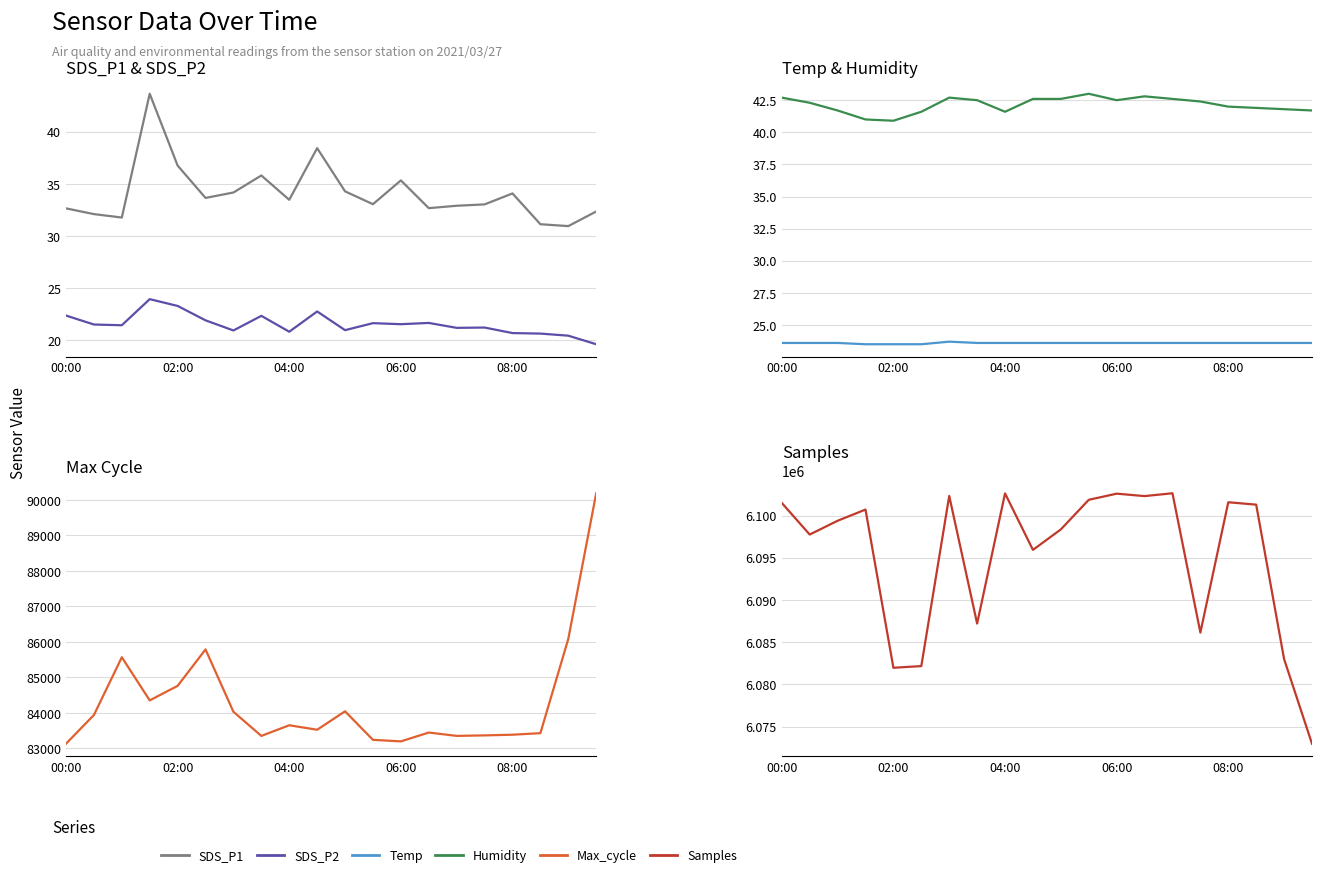

List the series in order of their peak value, highest first.

Samples, Max_cycle, SDS_P1, Humidity, SDS_P2, Temp